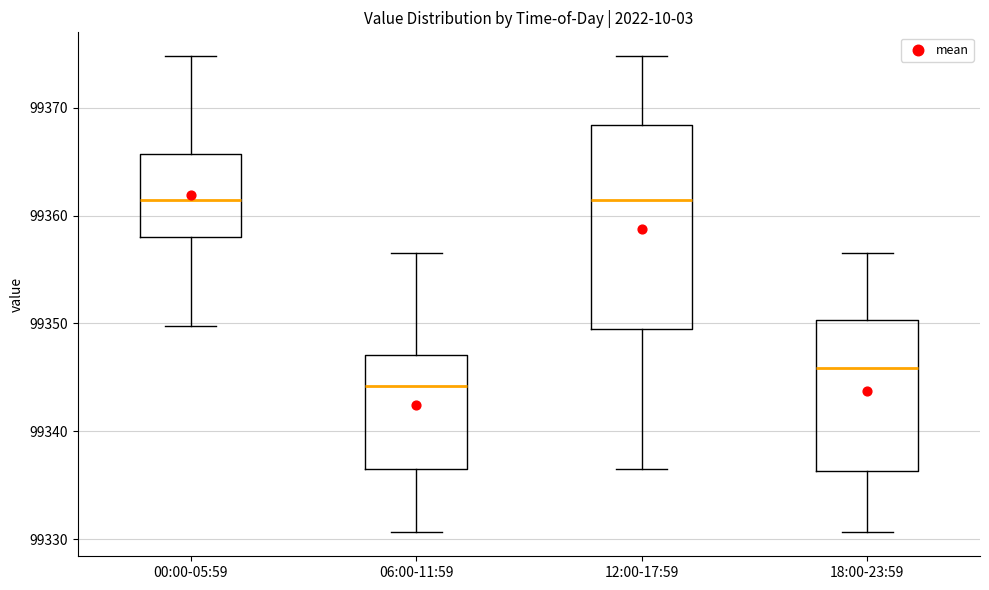

Which box is the tallest, from its lower edge to its upper edge?

12:00-17:59